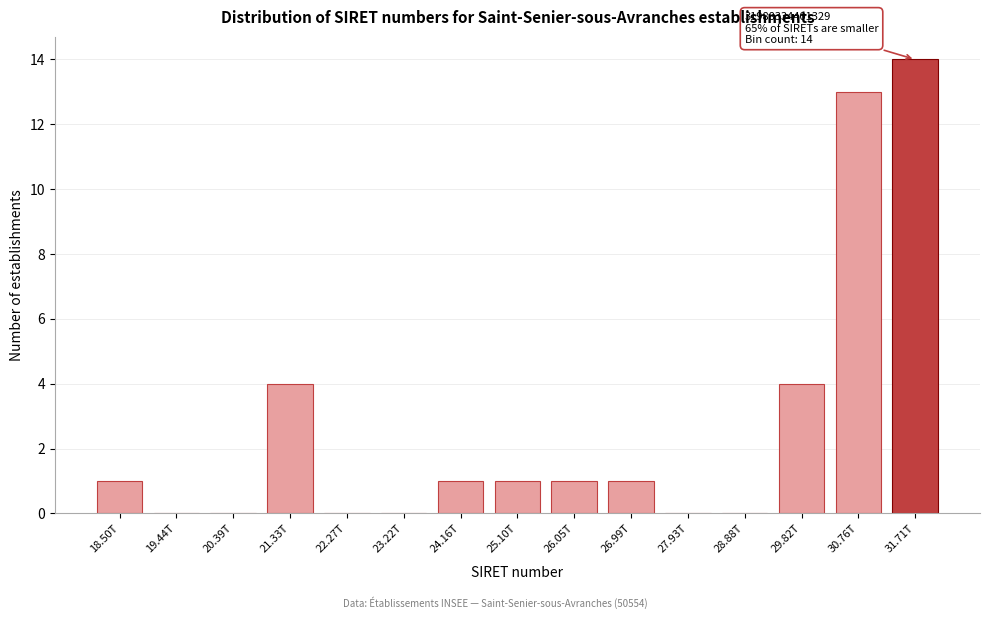

Reading left to right, list all the values displayed in this chart.

18.50T=1	19.44T=0	20.39T=0	21.33T=4	22.27T=0	23.22T=0	24.16T=1	25.10T=1	26.05T=1	26.99T=1	27.93T=0	28.88T=0	29.82T=4	30.76T=13	31.71T=14